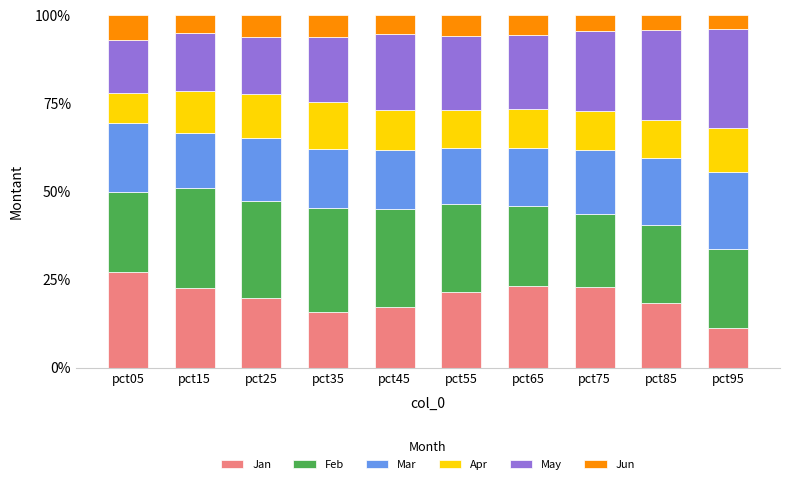

What is the maximum value for Jan?

27.1